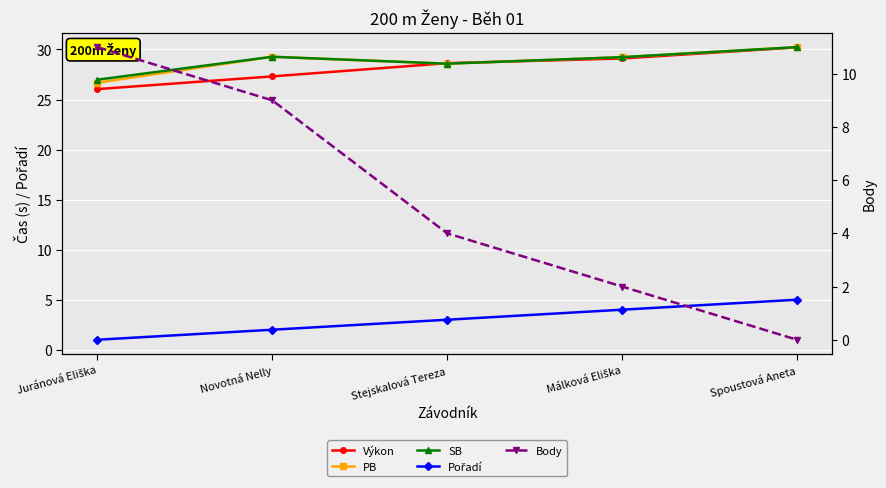

How many lines are shown in the chart?

5